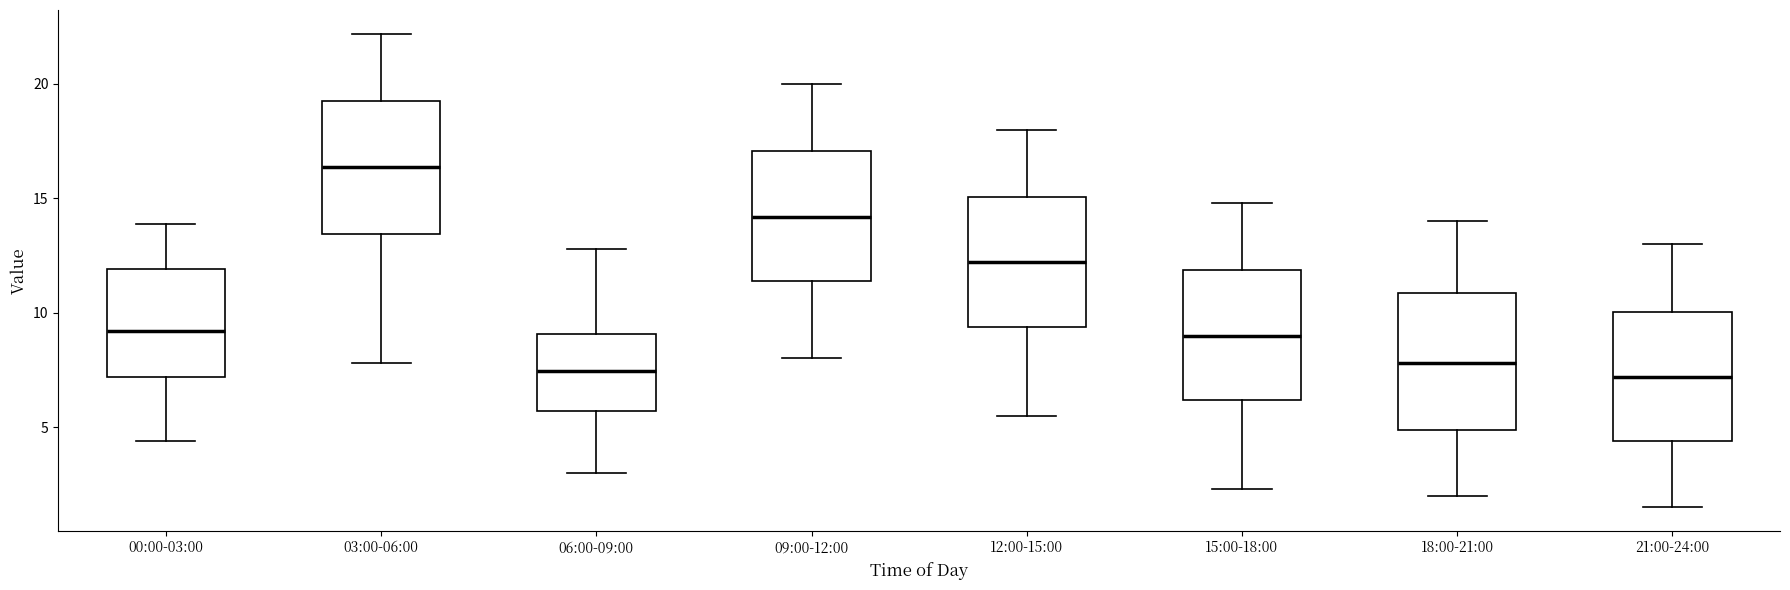

Reading left to right, read every box against the y-axis: the position of its median line, the range the box covers, and the ends of its whiskers. The values are not printed on the chart, so give them approximately, as read against the axis.

00:00-03:00: median 9.0, box 7.0 to 12.0, whiskers 4.5 to 14.0
03:00-06:00: median 16.5, box 13.5 to 19.5, whiskers 8.0 to 22.0
06:00-09:00: median 7.5, box 5.5 to 9.0, whiskers 3.0 to 13.0
09:00-12:00: median 14.0, box 11.5 to 17.0, whiskers 8.0 to 20.0
12:00-15:00: median 12.0, box 9.5 to 15.0, whiskers 5.5 to 18.0
15:00-18:00: median 9.0, box 6.0 to 12.0, whiskers 2.5 to 15.0
18:00-21:00: median 8.0, box 5.0 to 11.0, whiskers 2.0 to 14.0
21:00-24:00: median 7.0, box 4.5 to 10.0, whiskers 1.5 to 13.0